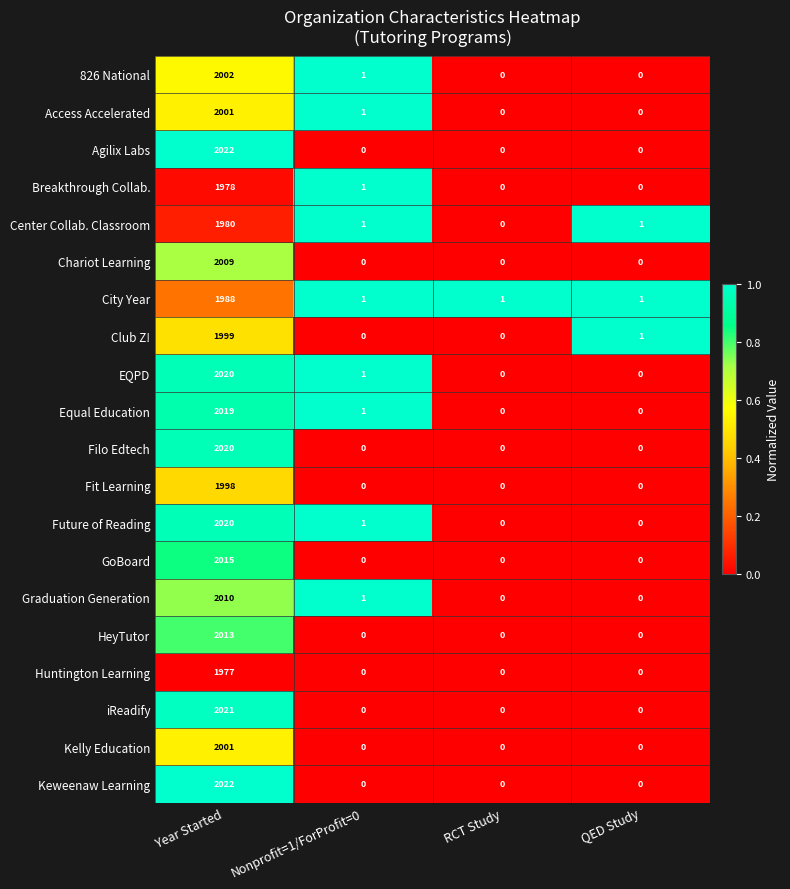

True or false: Graduation Generation has a value of 785 at RCT Study.

False